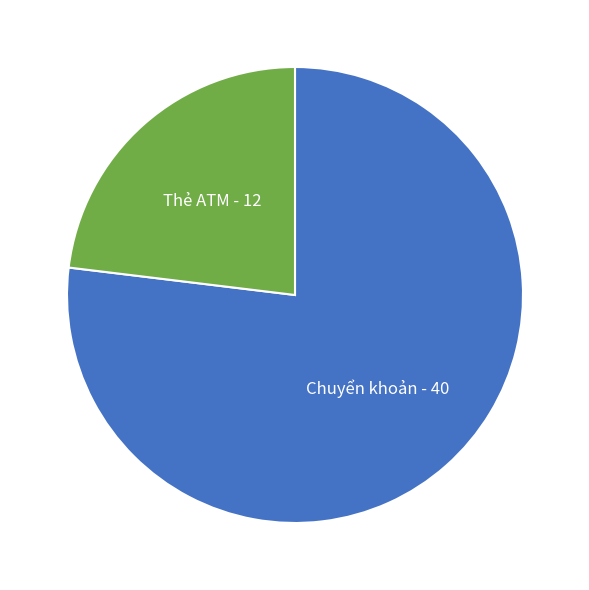

What is the majority slice?

Chuyển khoản